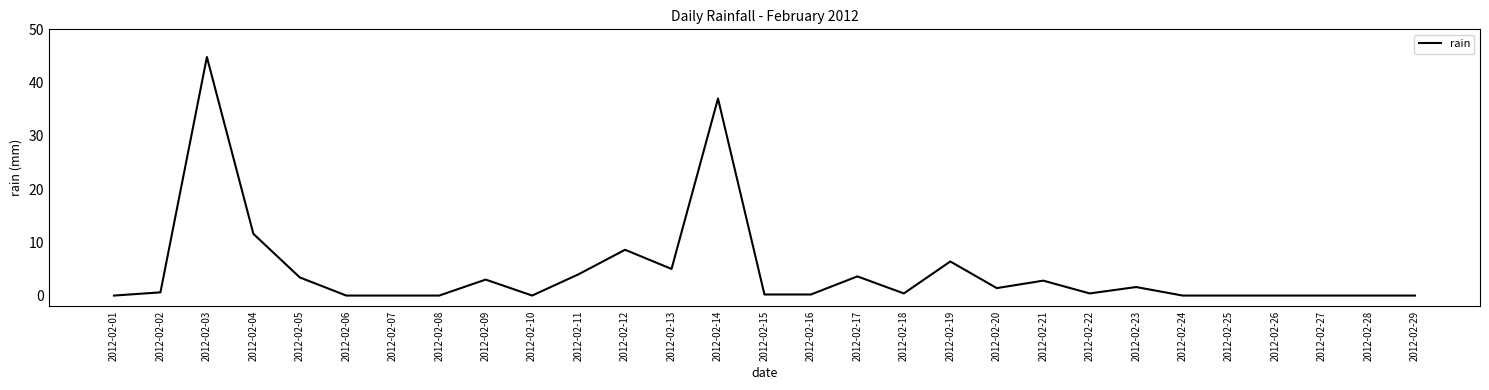

What is the difference between the values at 2012-02-01 and 2012-02-16?

0.2